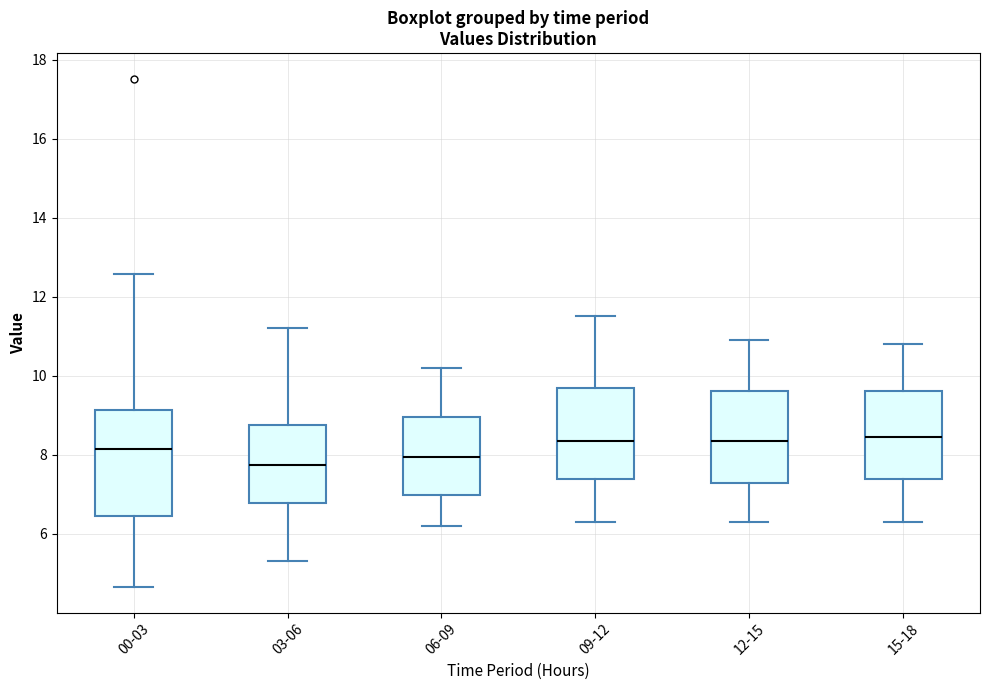

Reading left to right, transcribe this box plot: for each box, give where its median line is, the range the box spans, and where its two whiskers end, as read against the y-axis. The values are not printed on the chart, so give them approximately, as read against the axis.

00-03: median 8.2, box 6.4 to 9.2, whiskers 4.6 to 12.6
03-06: median 7.8, box 6.8 to 8.8, whiskers 5.4 to 11.2
06-09: median 8.0, box 7.0 to 9.0, whiskers 6.2 to 10.2
09-12: median 8.4, box 7.4 to 9.8, whiskers 6.4 to 11.6
12-15: median 8.4, box 7.2 to 9.6, whiskers 6.4 to 11.0
15-18: median 8.4, box 7.4 to 9.6, whiskers 6.4 to 10.8